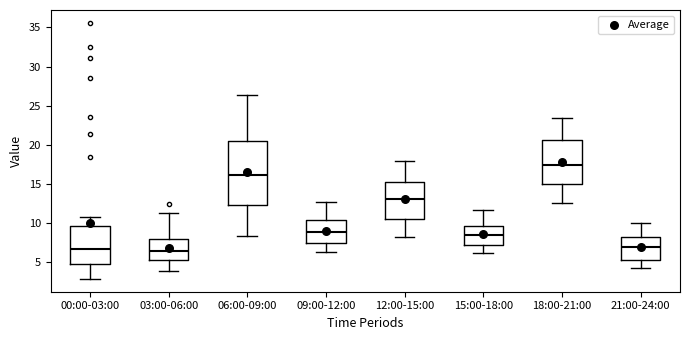

Which box is the tallest, from its lower edge to its upper edge?

06:00-09:00